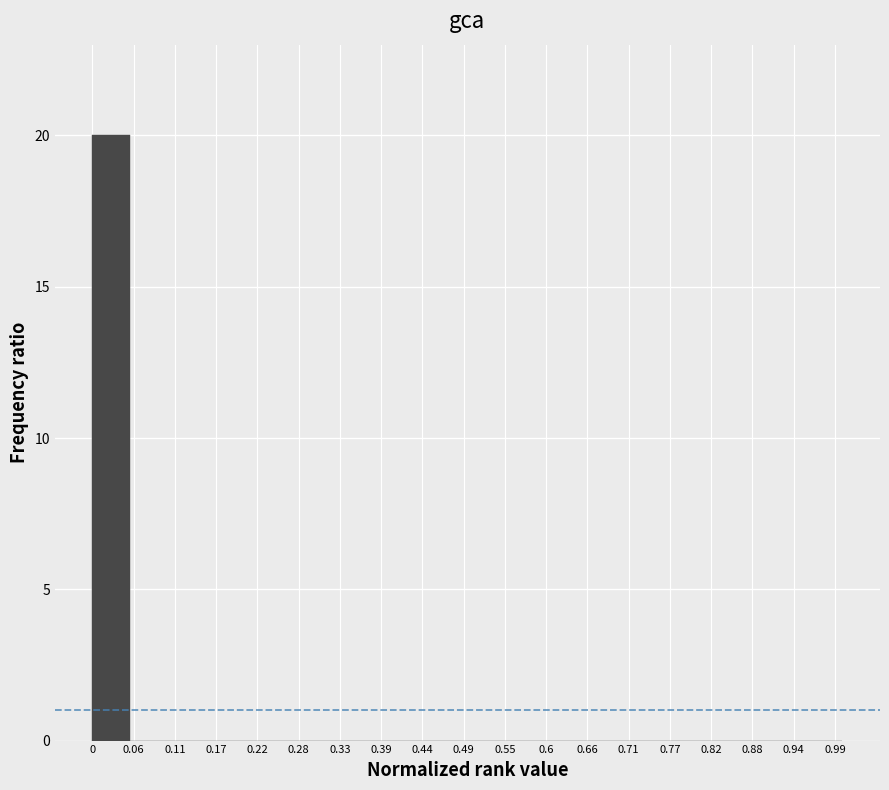

Which range on the x-axis has the tallest bar?

0.00 to 0.05